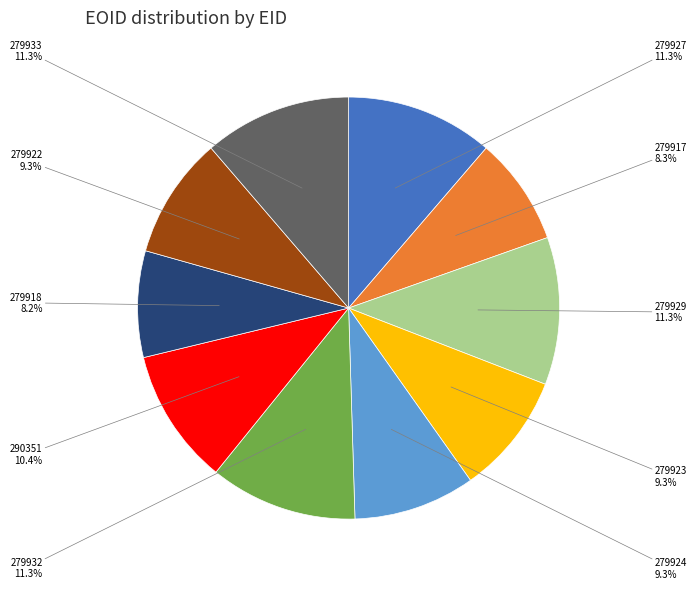

Approximately how many times larger is the value at 279933 compared to 290351?

1.1